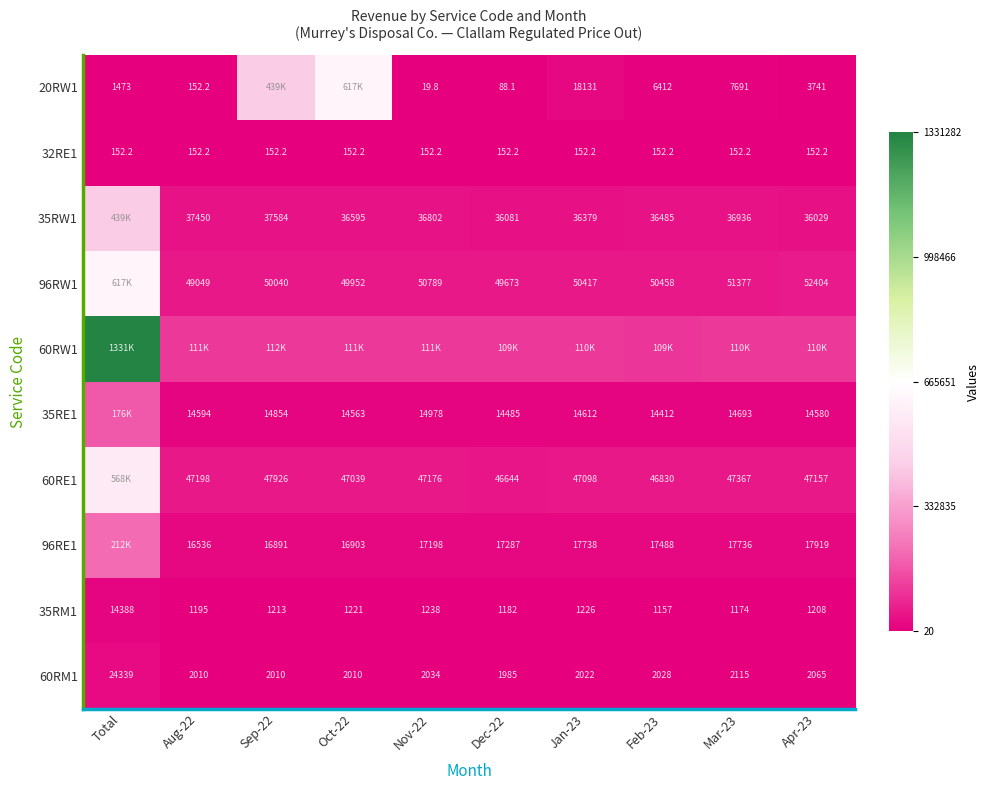

Which category has the highest value across all series?

Total